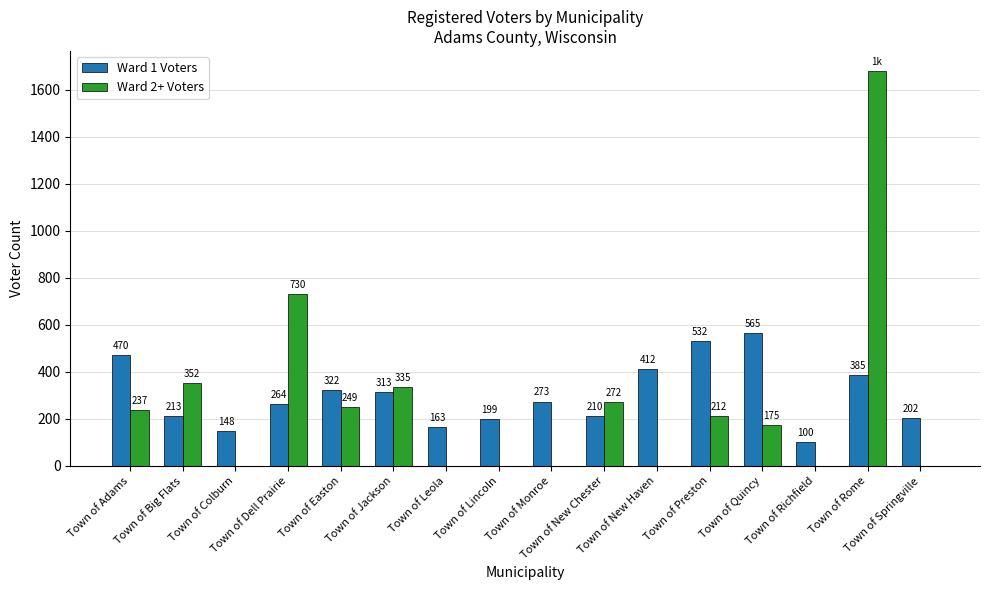

What is the maximum value shown in the chart?

1682